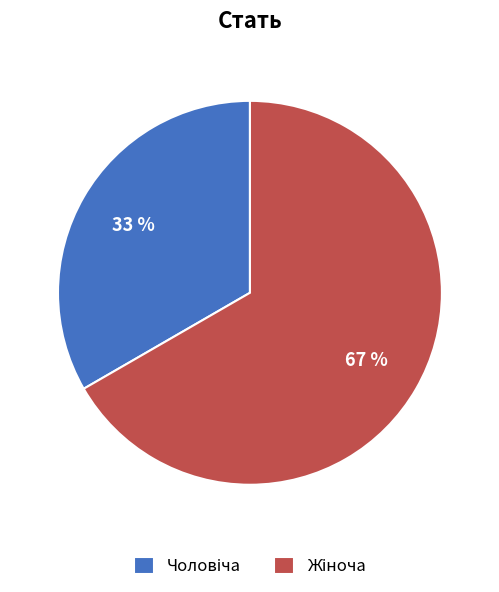

Is there any slice that represents more than half of the pie?

Yes